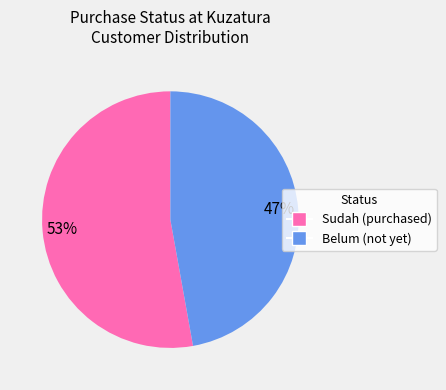

To the nearest percent, what is the combined percentage of Sudah and Belum?

100%